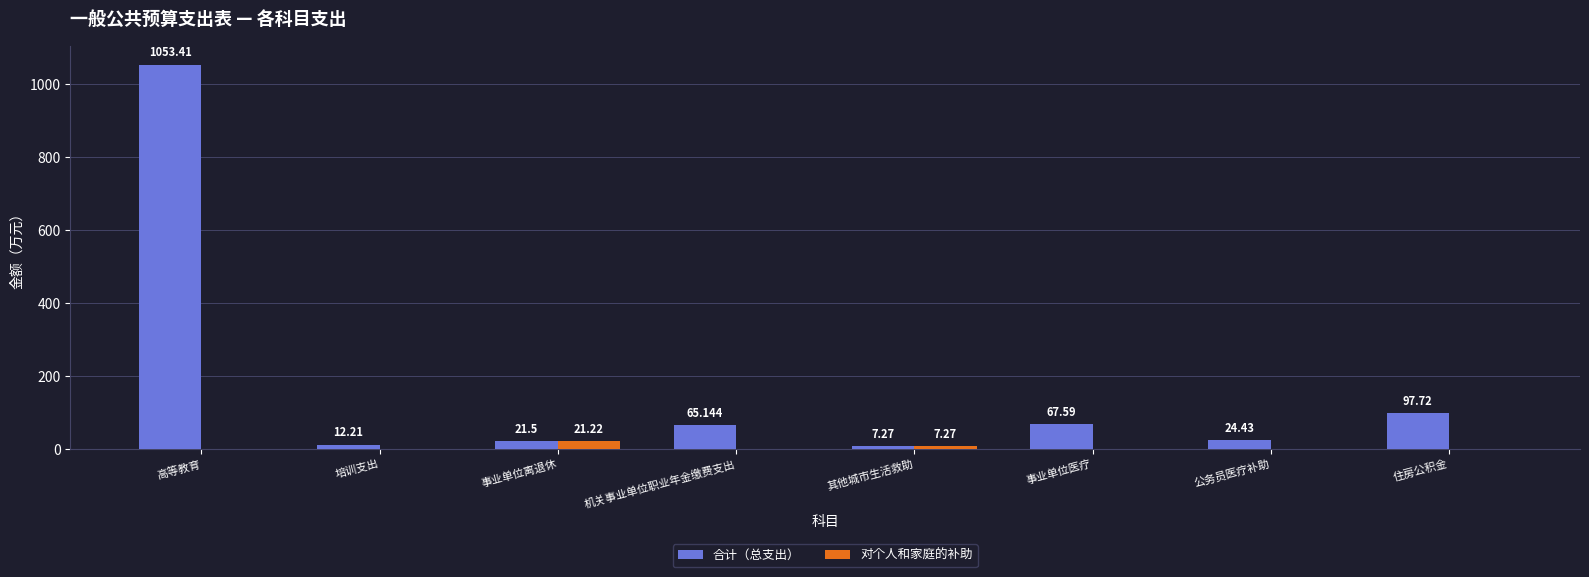

Which series has the largest total across all categories?

合计（总支出）